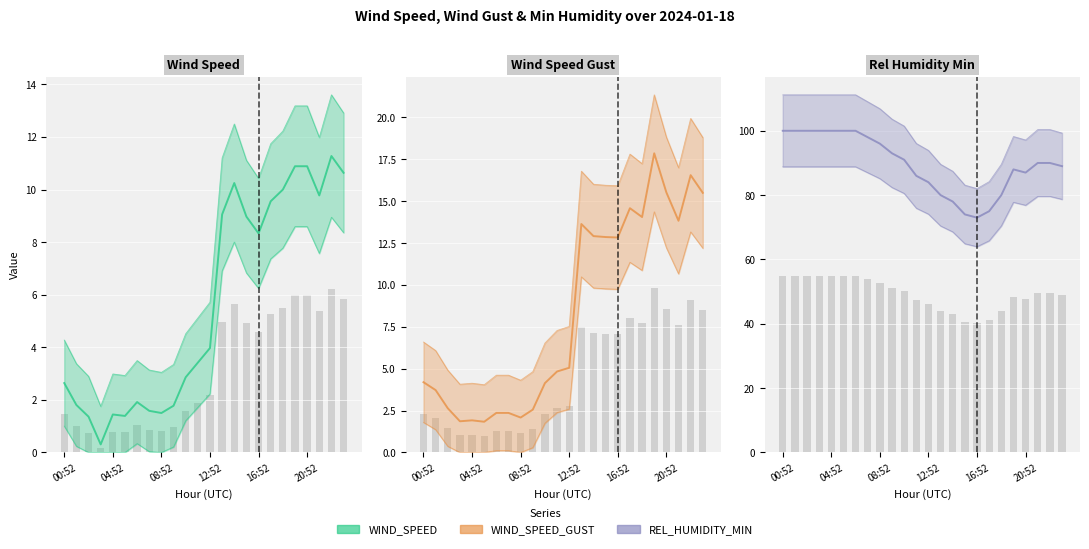

Which has a higher value, 00:52 or 11?

11